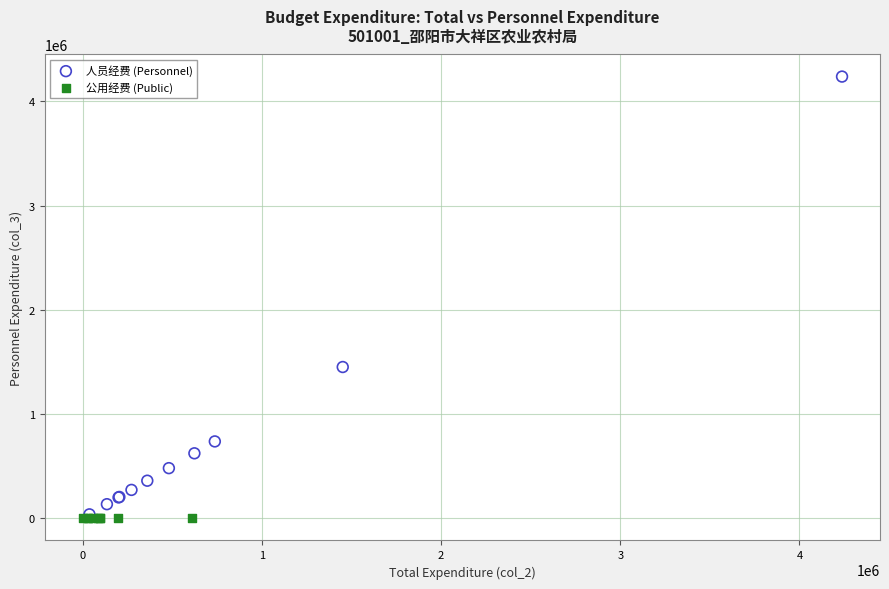

Which series contains the highest Y value?

人员经费 (Personnel)